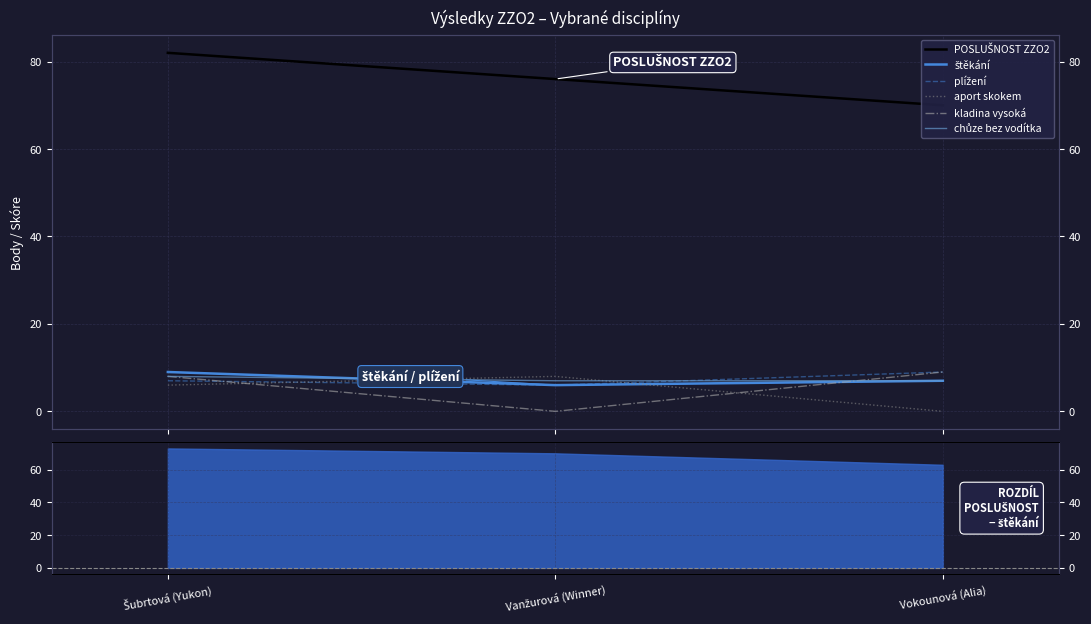

Between Šubrtová (Yukon) and Vokounová (Alia), which is larger?

Šubrtová (Yukon)